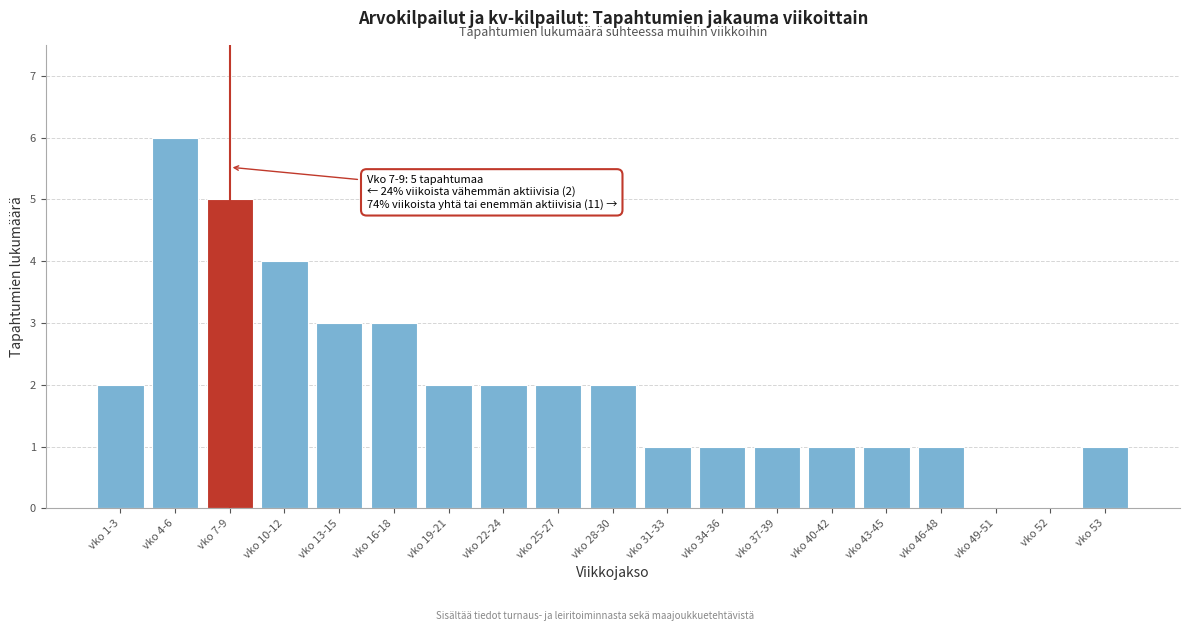

Reading left to right, list all the values displayed in this chart.

vko 1-3=2	vko 4-6=6	vko 7-9=5	vko 10-12=4	vko 13-15=3	vko 16-18=3	vko 19-21=2	vko 22-24=2	vko 25-27=2	vko 28-30=2	vko 31-33=1	vko 34-36=1	vko 37-39=1	vko 40-42=1	vko 43-45=1	vko 46-48=1	vko 49-51=0	vko 52=0	vko 53=1